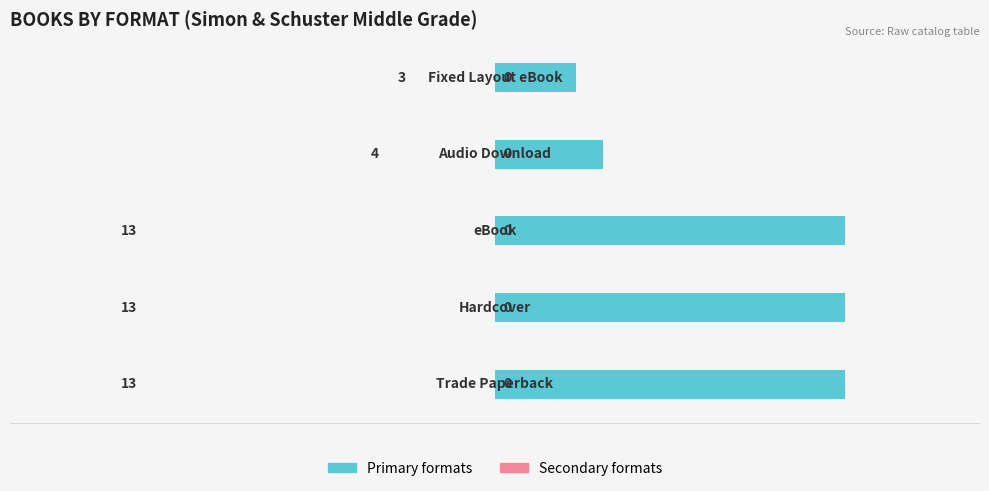

Reading bottom to top, transcribe all the data shown in this chart.

13	13	13	4	3